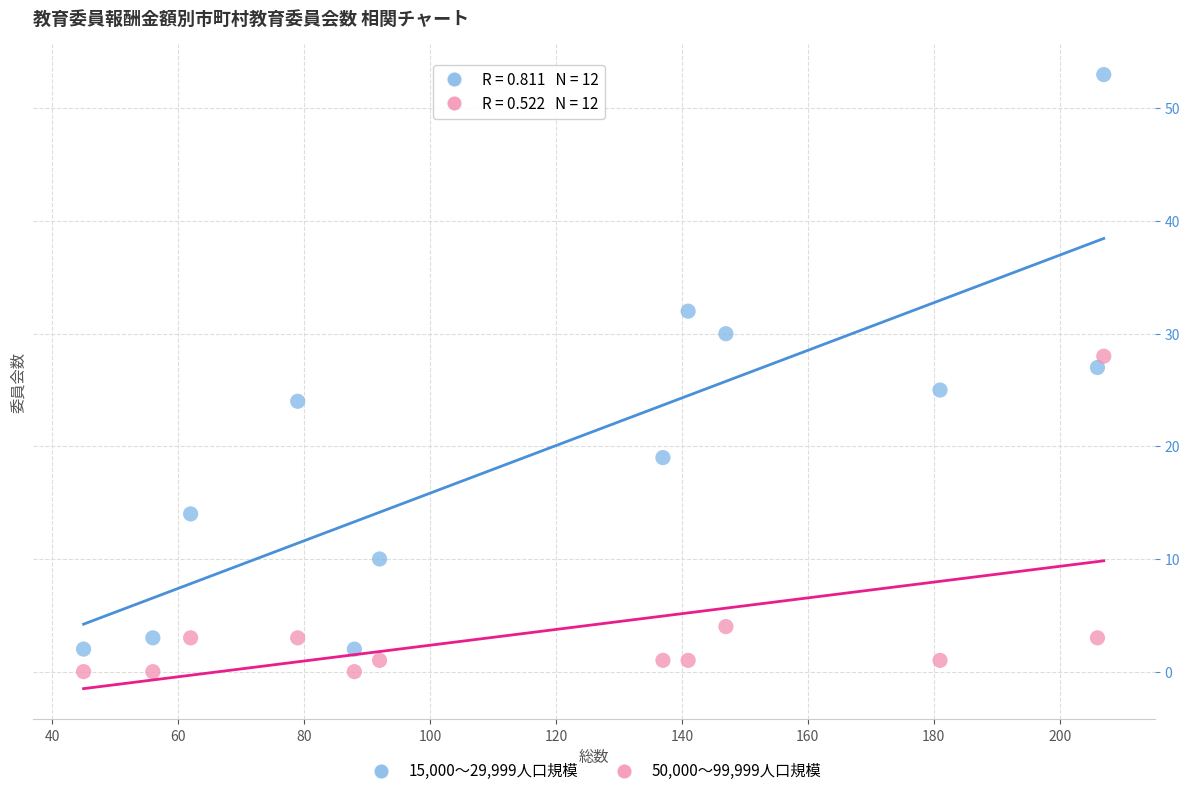

Which series reaches the maximum Y coordinate?

15,000～29,999人口規模